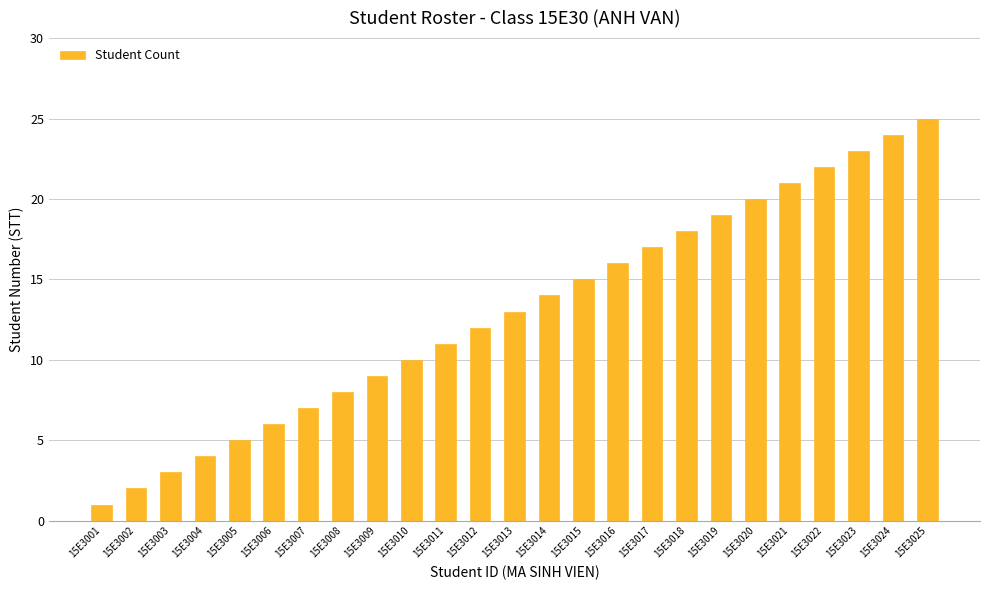

What is the sum of all values?

325